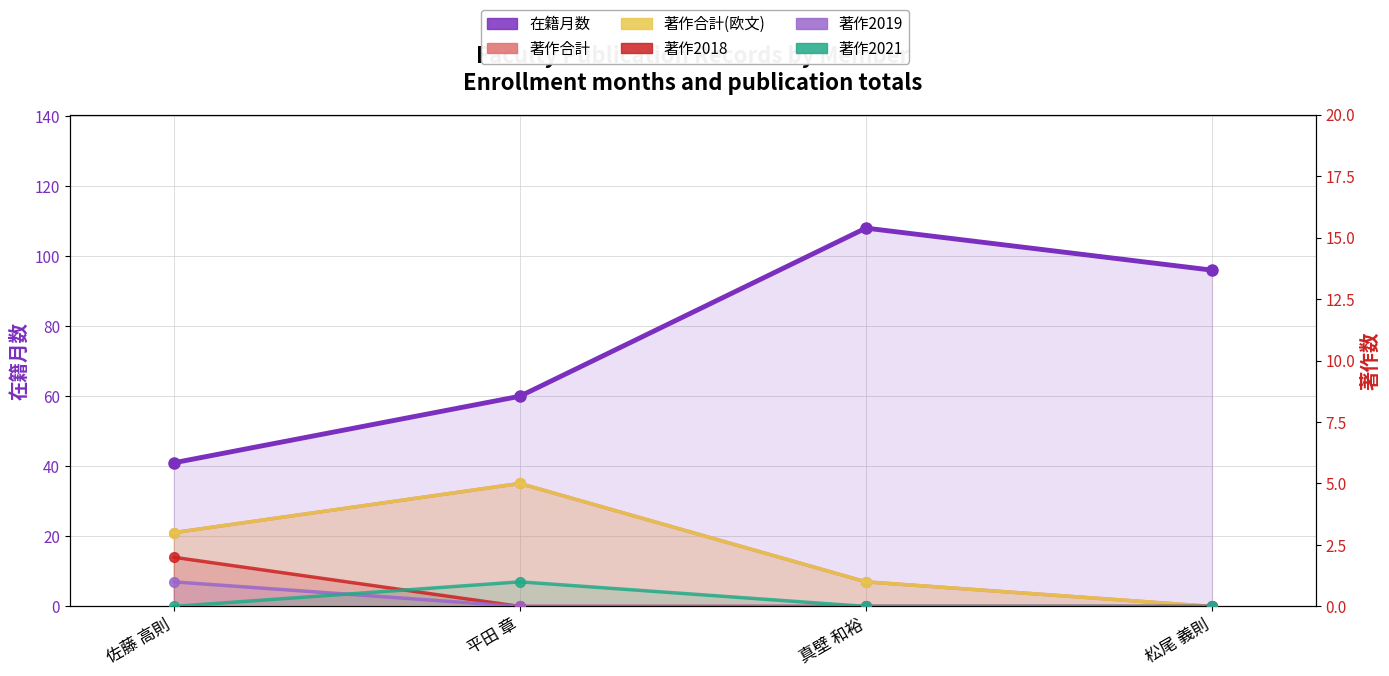

What is the average value of the 著作合計(欧文) series?

2